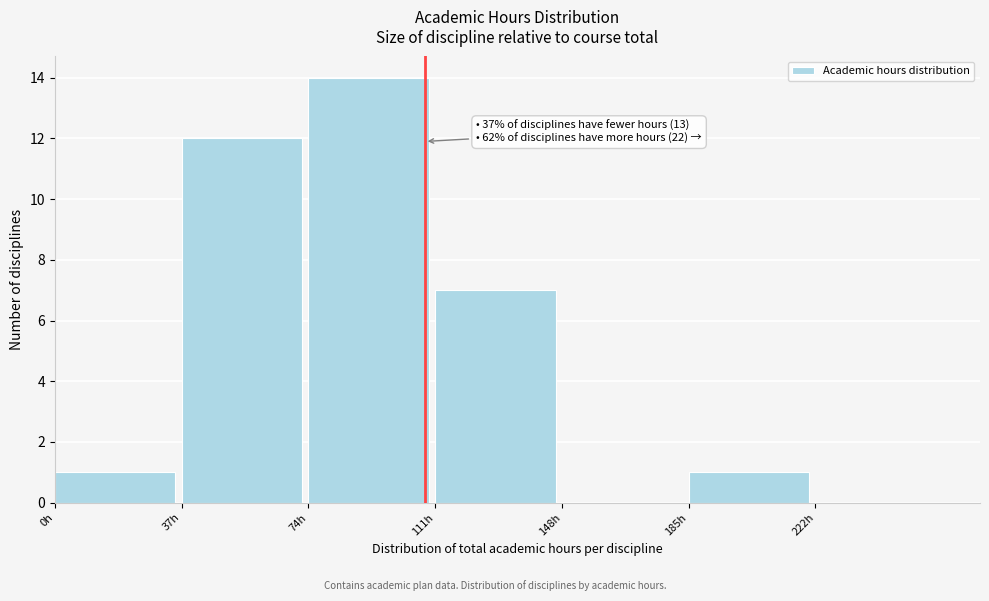

Which range on the x-axis has the tallest bar?

74 to 111